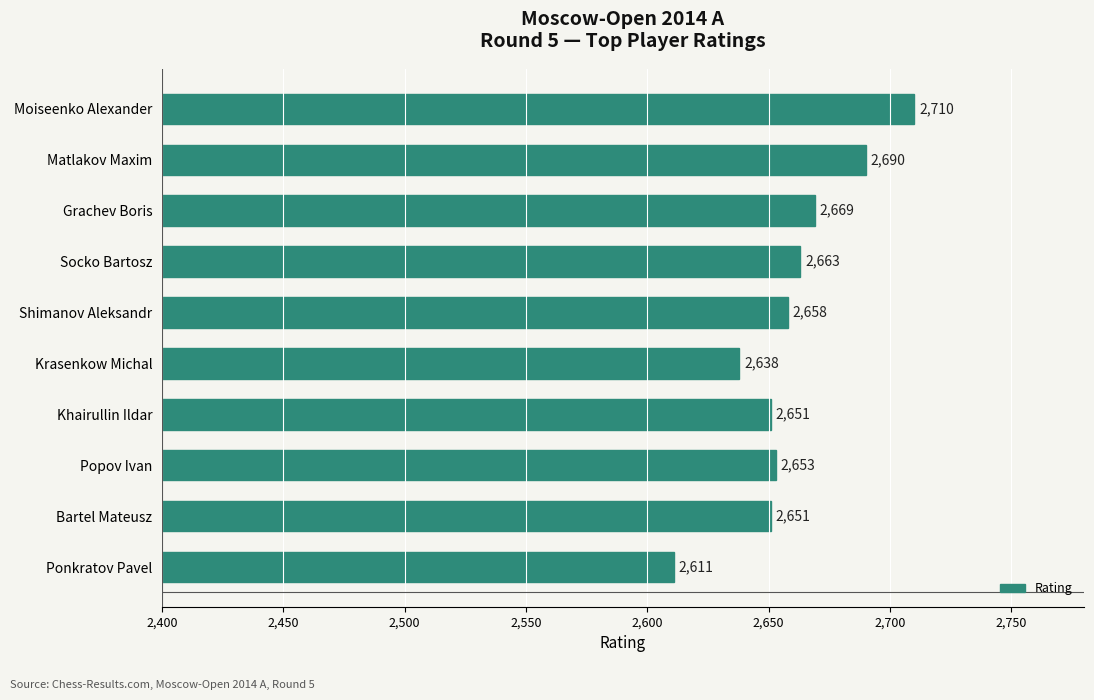

The chart shows a value of 2669 at Grachev Boris. True or false?

True